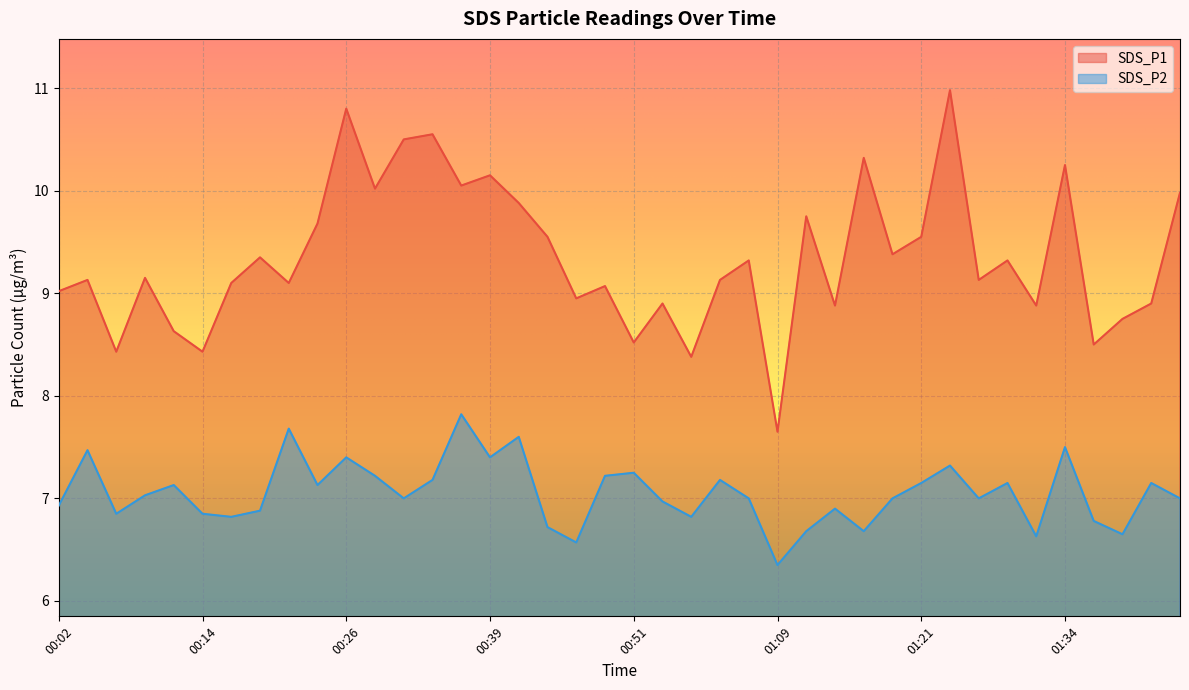

Reading left to right, transcribe all the data shown in this chart.

SDS_P1: 9.0	9.1	8.4	9.2	8.6	8.4	9.1	9.3	9.1	9.7	10.8	10.0	10.5	10.6	10.1	10.2	9.9	9.6	8.9	9.1	8.5	8.9	8.4	9.1	9.3	7.7	9.8	8.9	10.3	9.4	9.6	11.0	9.1	9.3	8.9	10.2	8.5	8.8	8.9	10.0
SDS_P2: 6.9	7.5	6.8	7.0	7.1	6.8	6.8	6.9	7.7	7.1	7.4	7.2	7.0	7.2	7.8	7.4	7.6	6.7	6.6	7.2	7.2	7.0	6.8	7.2	7.0	6.3	6.7	6.9	6.7	7.0	7.2	7.3	7.0	7.2	6.6	7.5	6.8	6.7	7.2	7.0